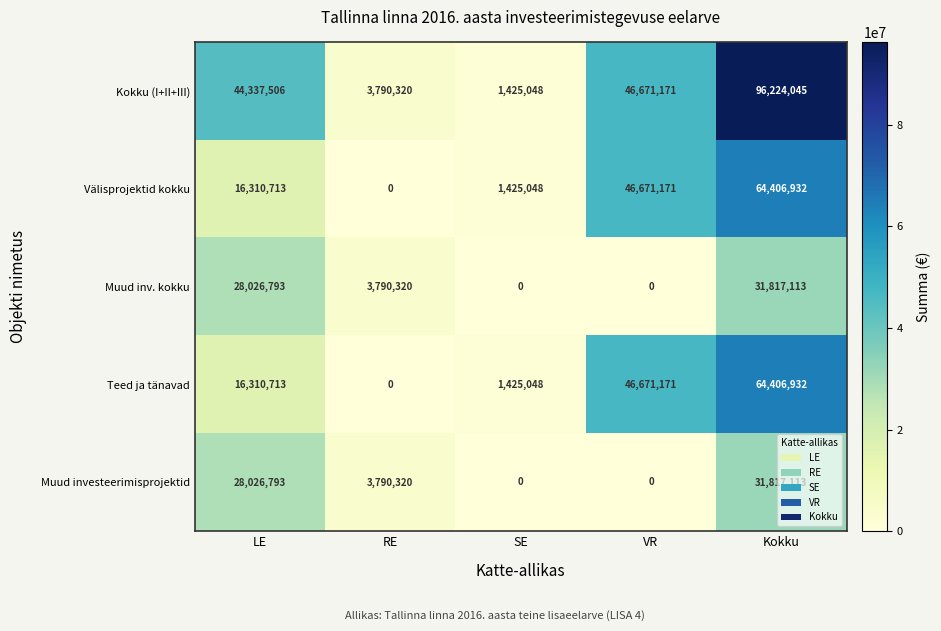

Between RE and Kokku, which series saw the biggest shift?

Kokku (I+II+III)